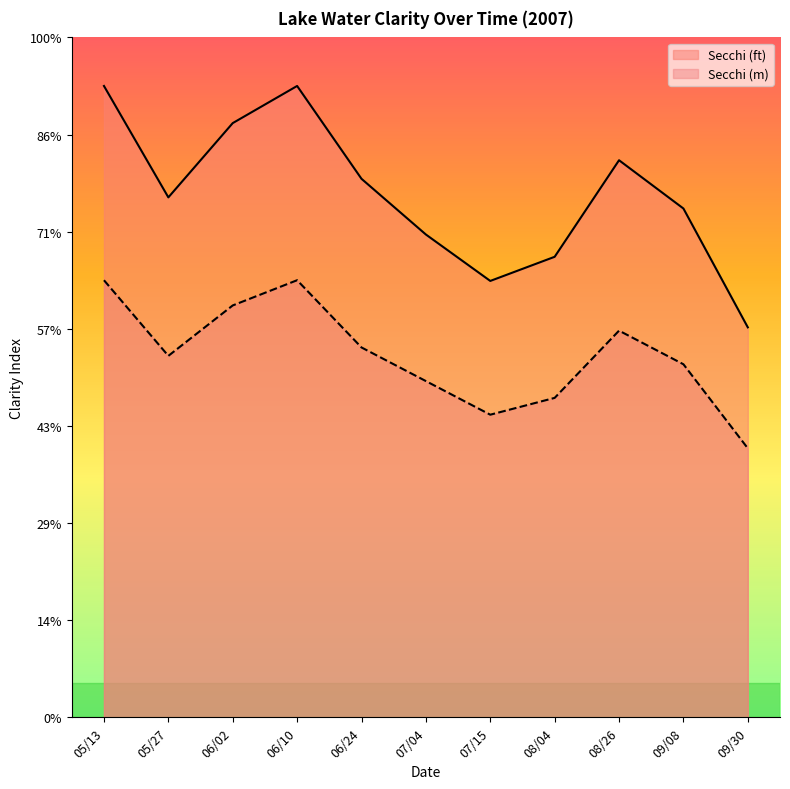

True or false: Secchi Meters and Secchi cross at least once.

False